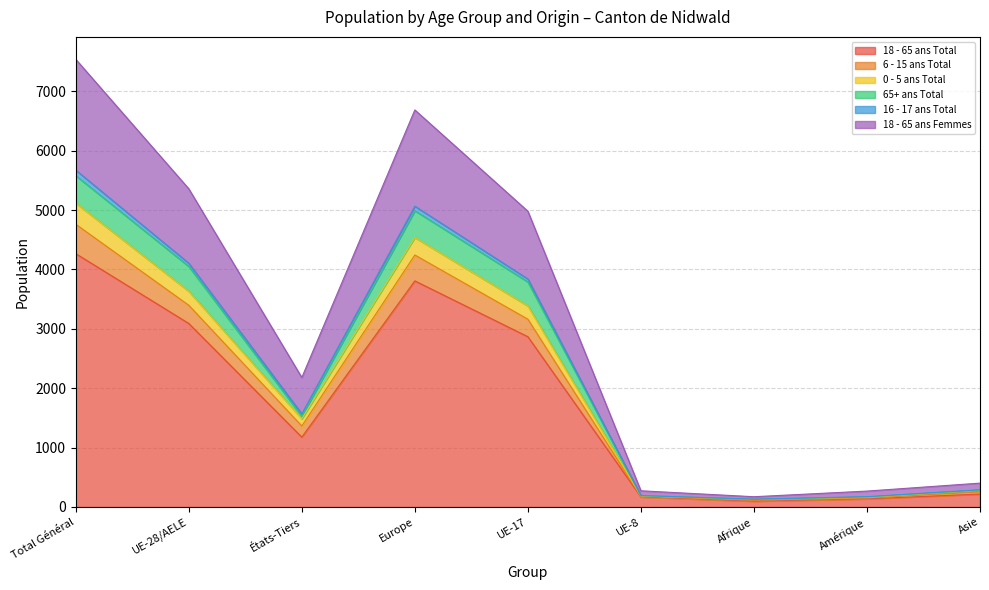

At how many categories does at least one series exceed 605?

5